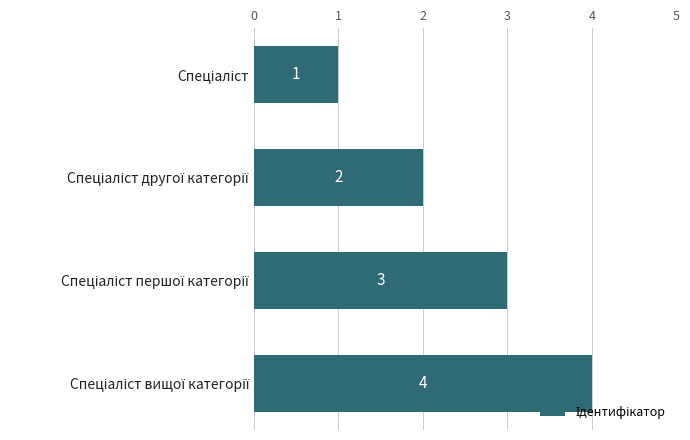

What is the difference between the maximum and minimum values?

3